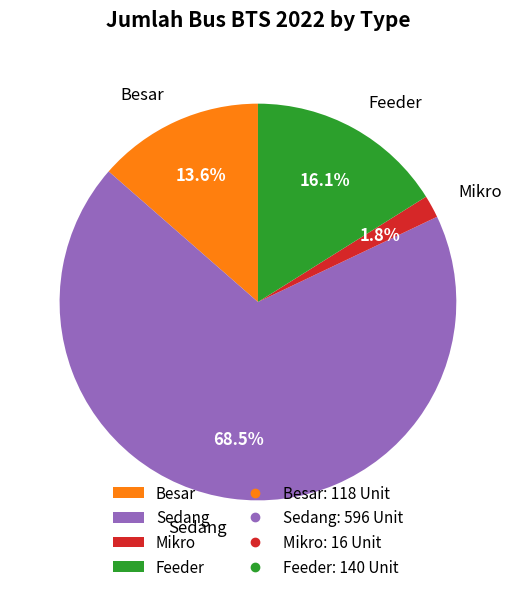

Which category has the smallest portion of the pie?

Mikro